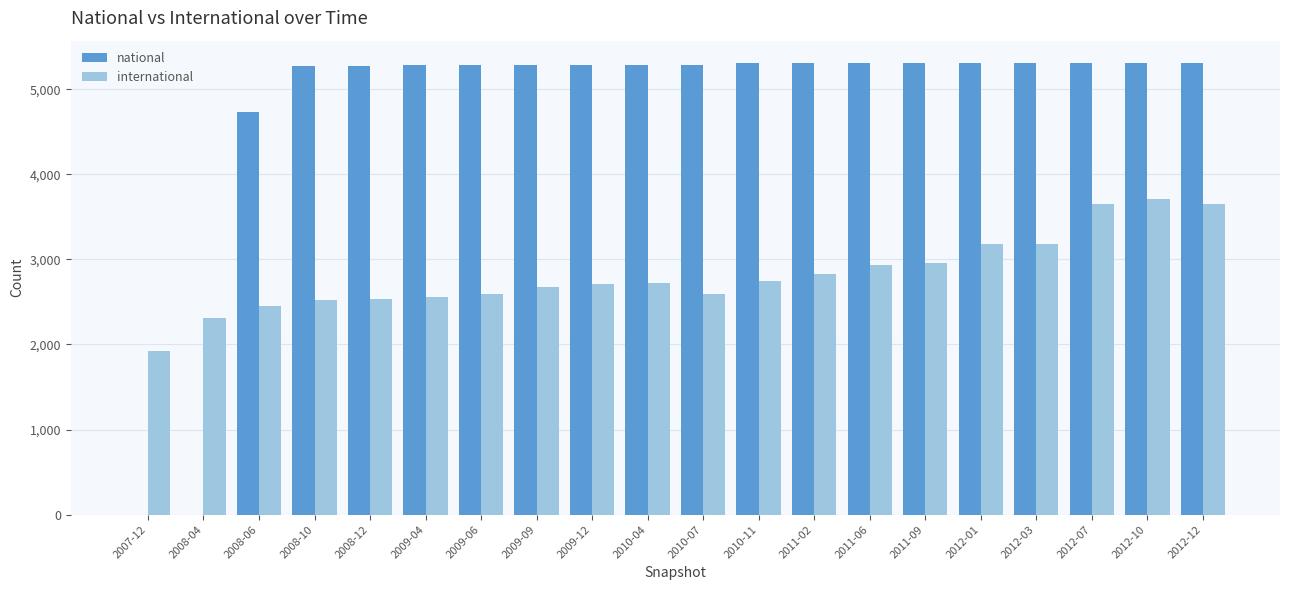

The value of national at 2009-04 is 3394. True or false?

False